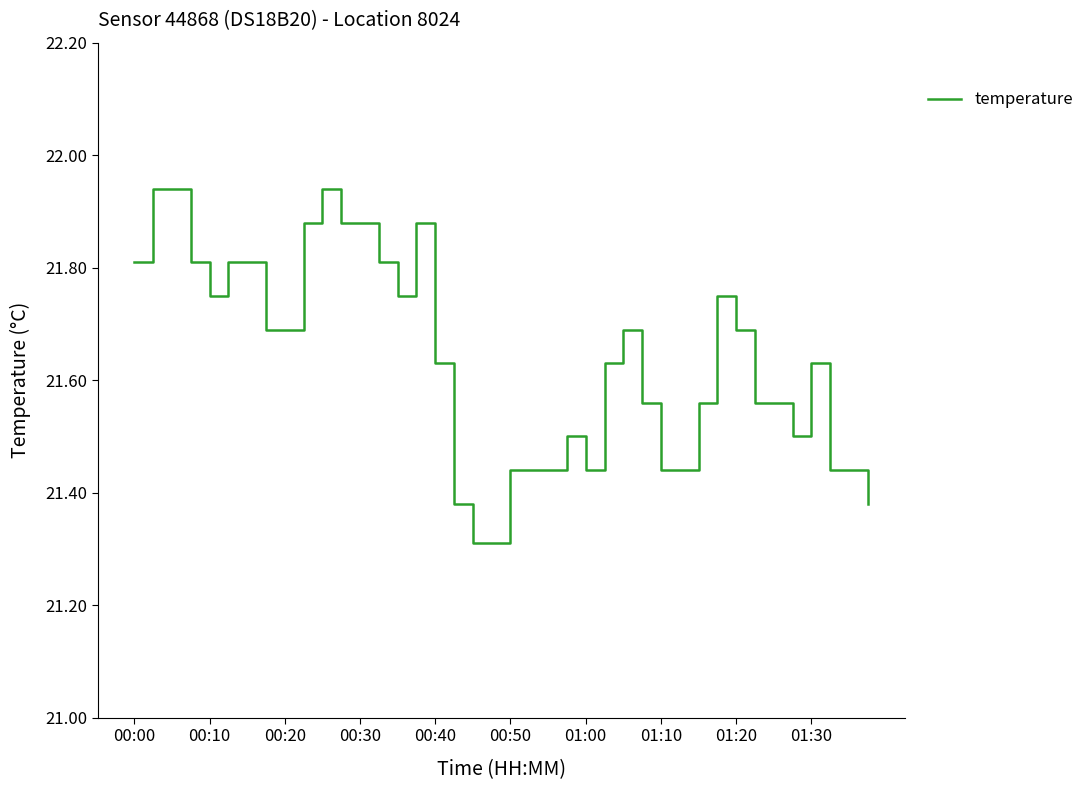

What is the smallest value displayed?

21.3